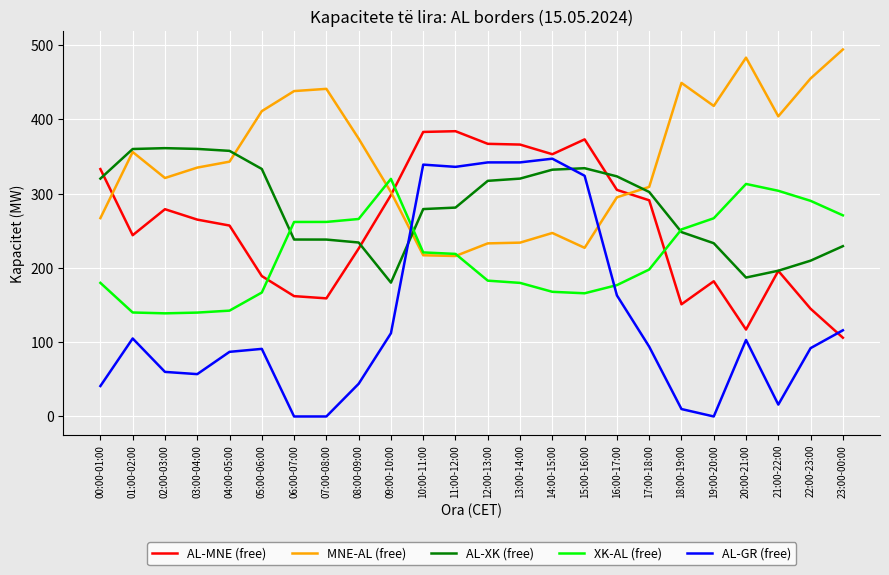

In MNE-AL (free), how many points are higher than both neighbors (excluding endpoints)?

5